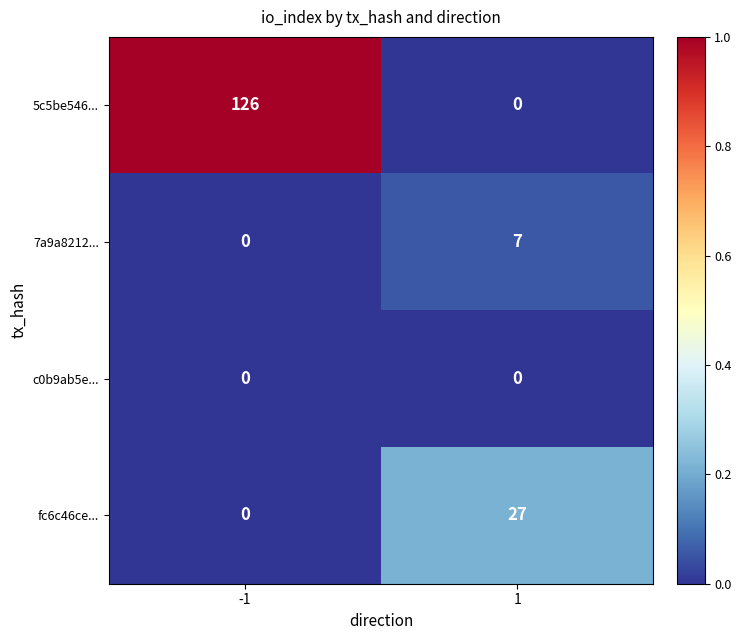

What is the difference between the 7a9a8212... values at 1 and -1?

7